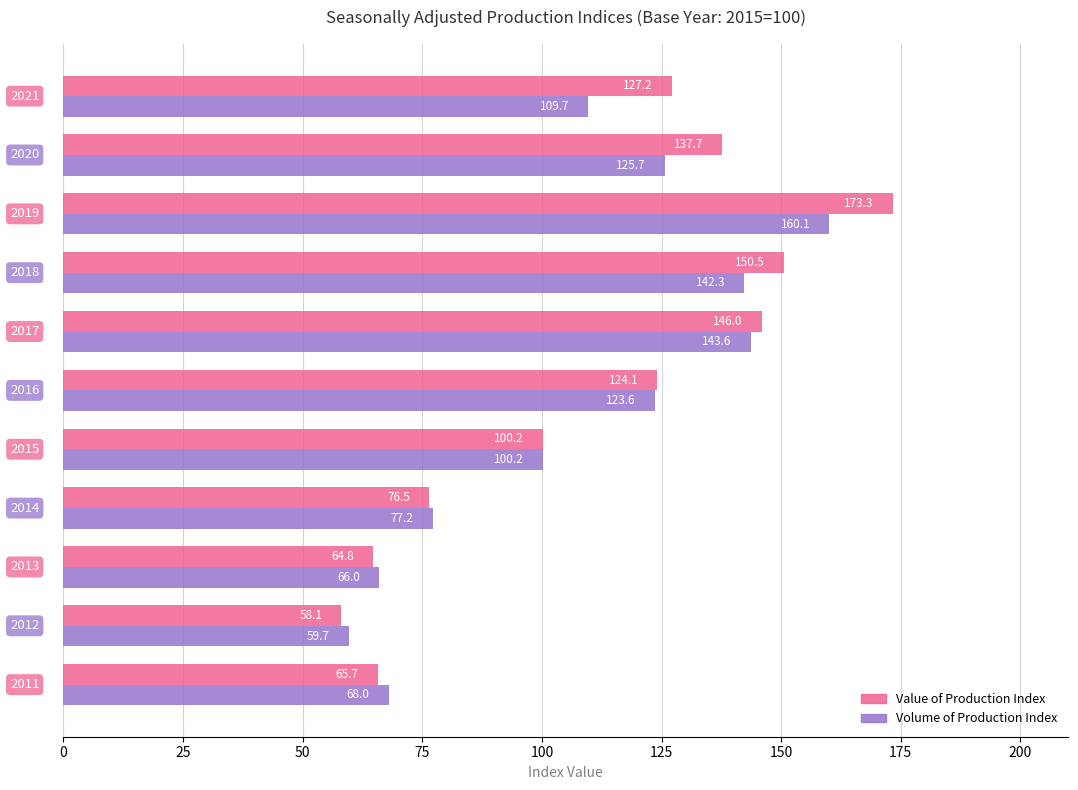

What is the difference between the maximum and second lowest values in the Value of Production Index series?

108.5